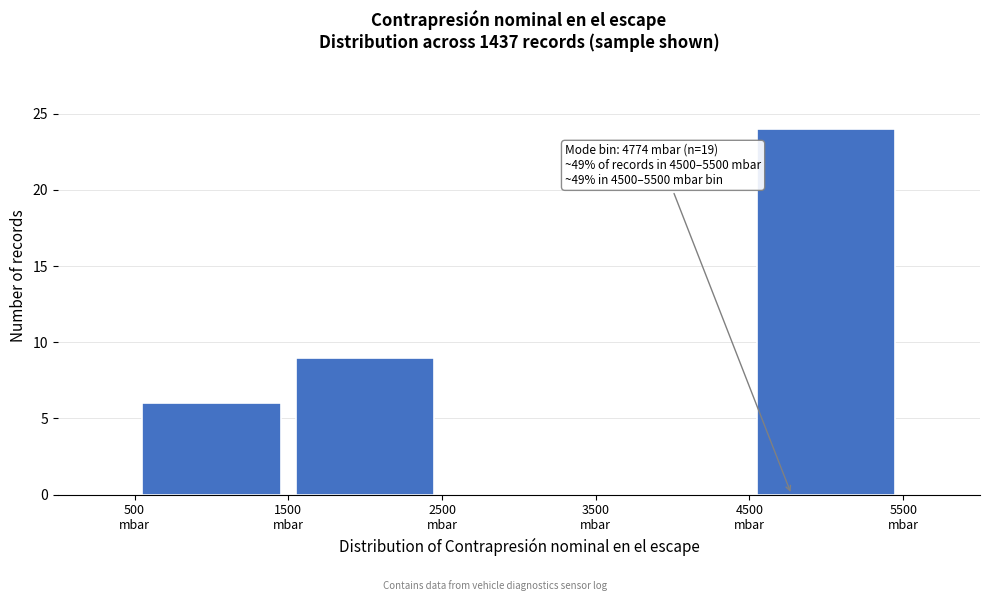

Which range on the x-axis has the tallest bar?

4500 to 5500